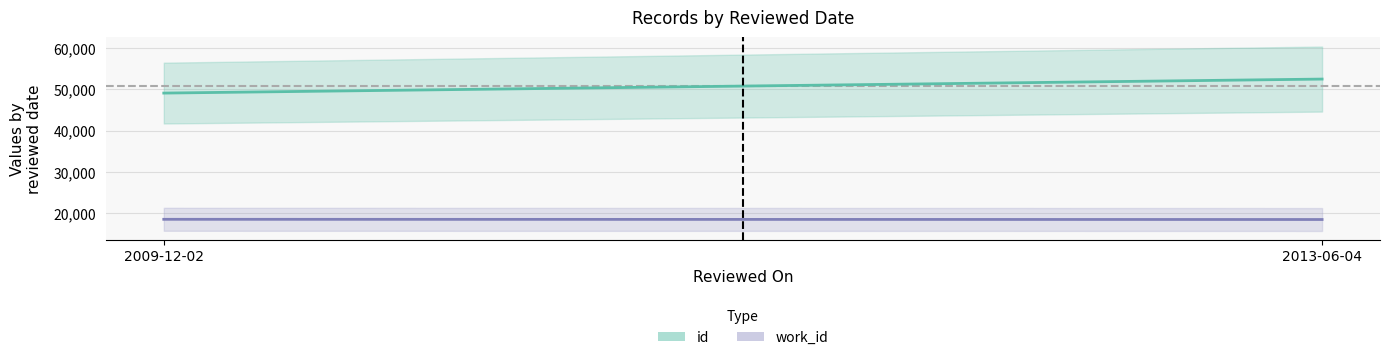

Between 2013-06-04 and 2009-12-02, which is larger?

2013-06-04